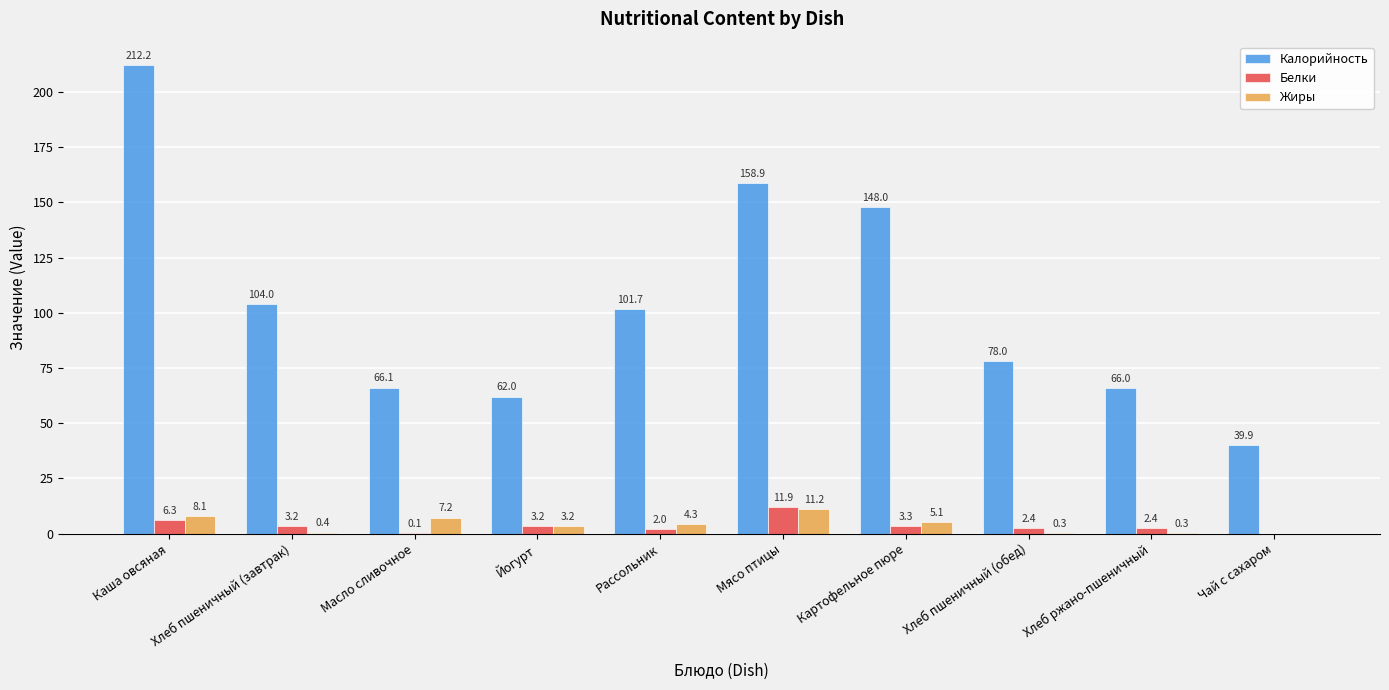

The Калорийность series shows 228.5 at Картофельное пюре. True or false?

False